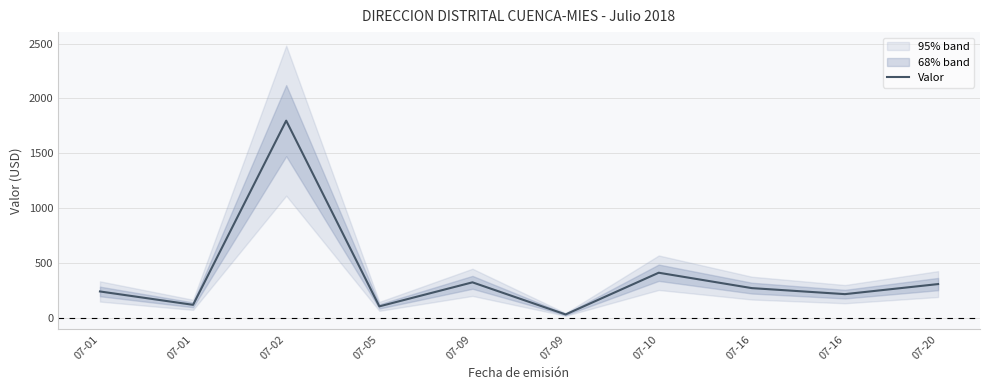

The chart shows a value of 510.9 at 07-09. True or false?

False